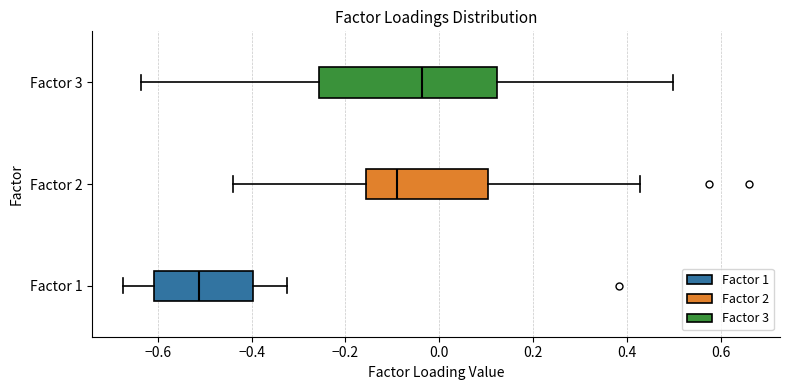

Which box's median line is the furthest to the left?

Factor 1